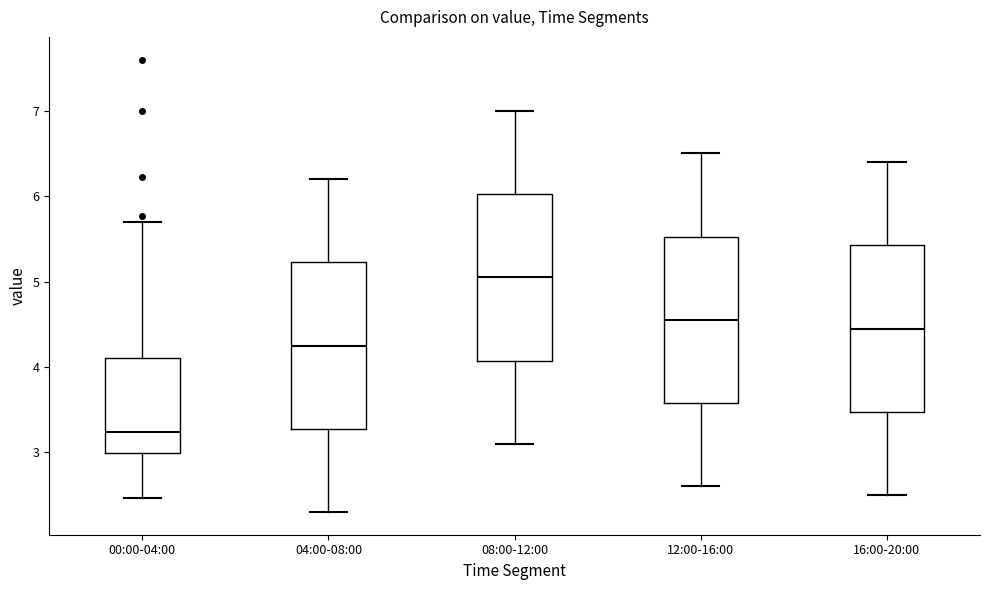

Which box's median line is the highest?

08:00-12:00